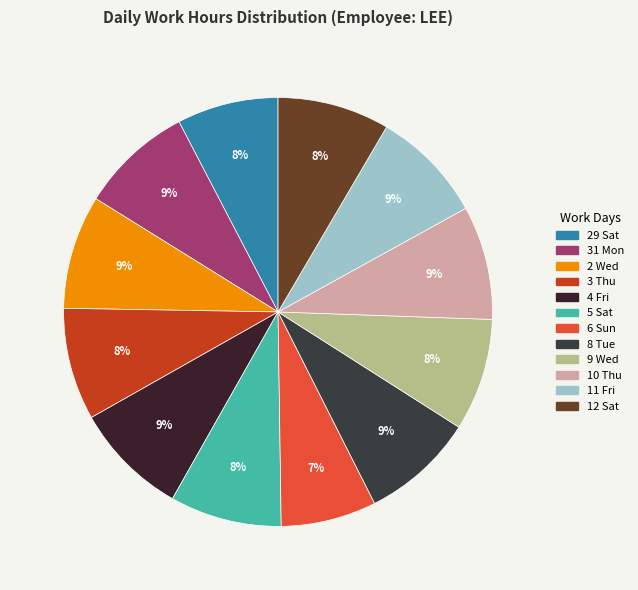

What is the smallest slice in the pie chart?

6 Sun